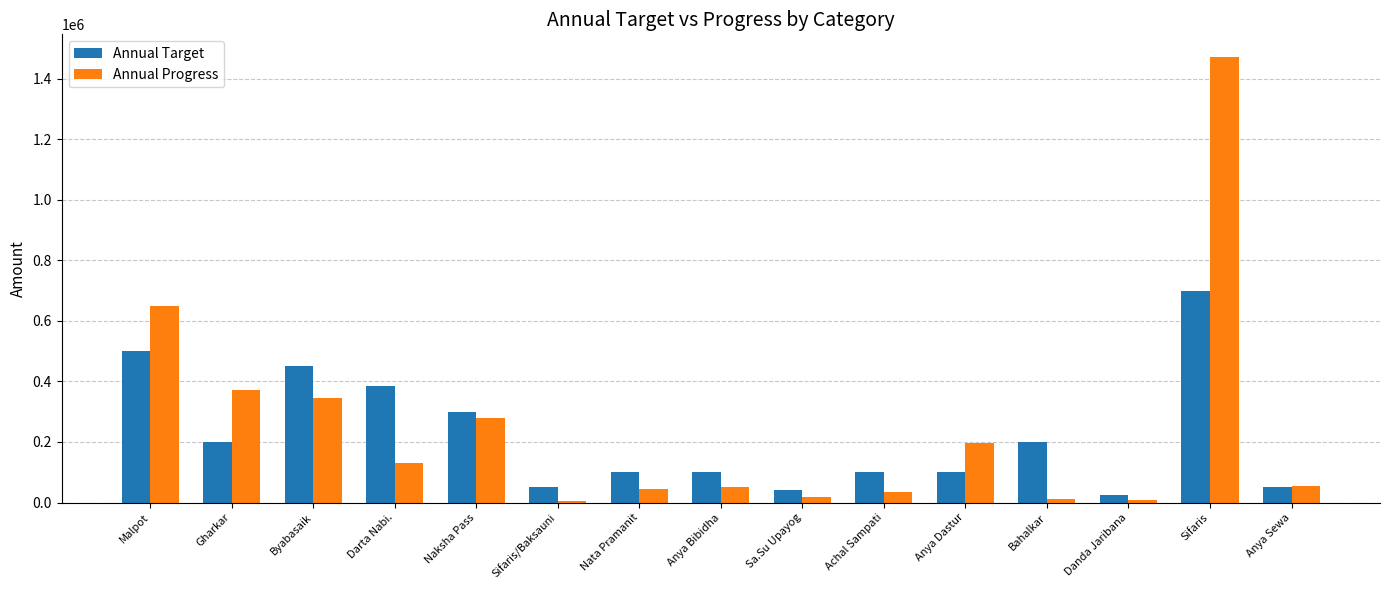

At which label does Annual Progress first exceed 54492?

Malpot